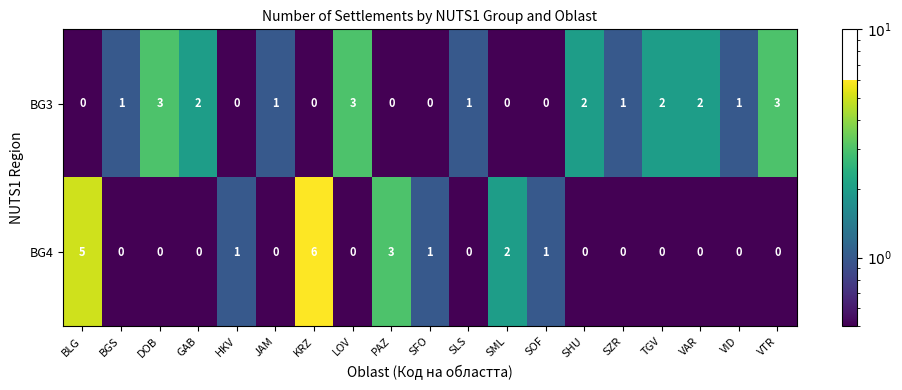

What is the total value across all series at VID?

1